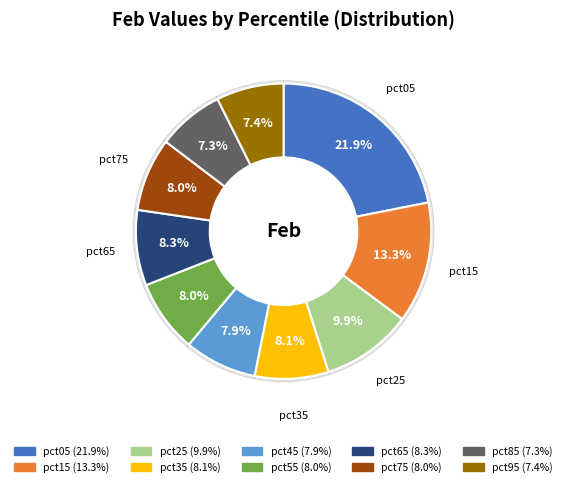

To the nearest percent, what portion does pct45 represent?

8%